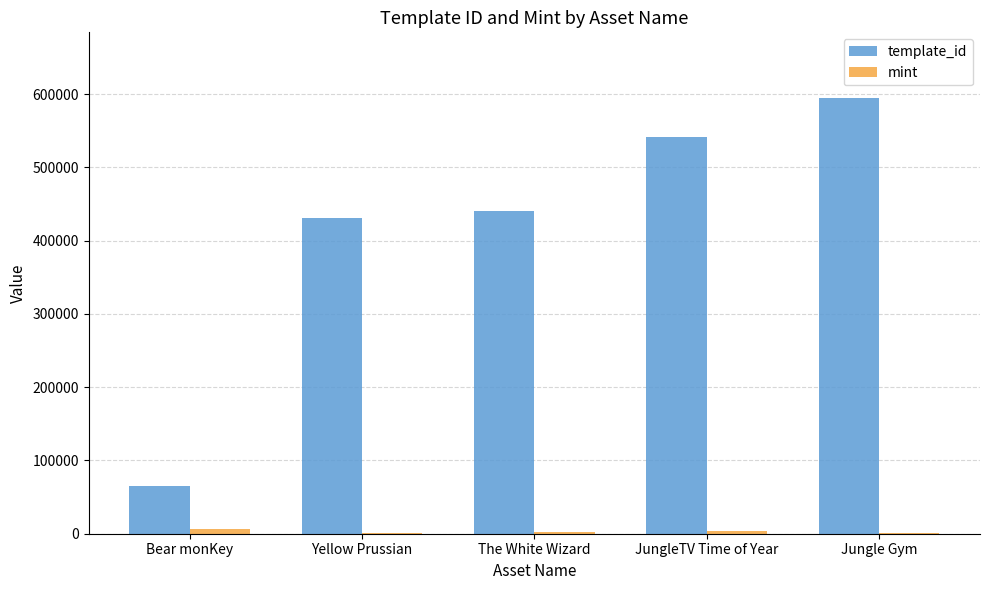

Which series changed the most between Bear monKey and JungleTV Time of Year?

template_id